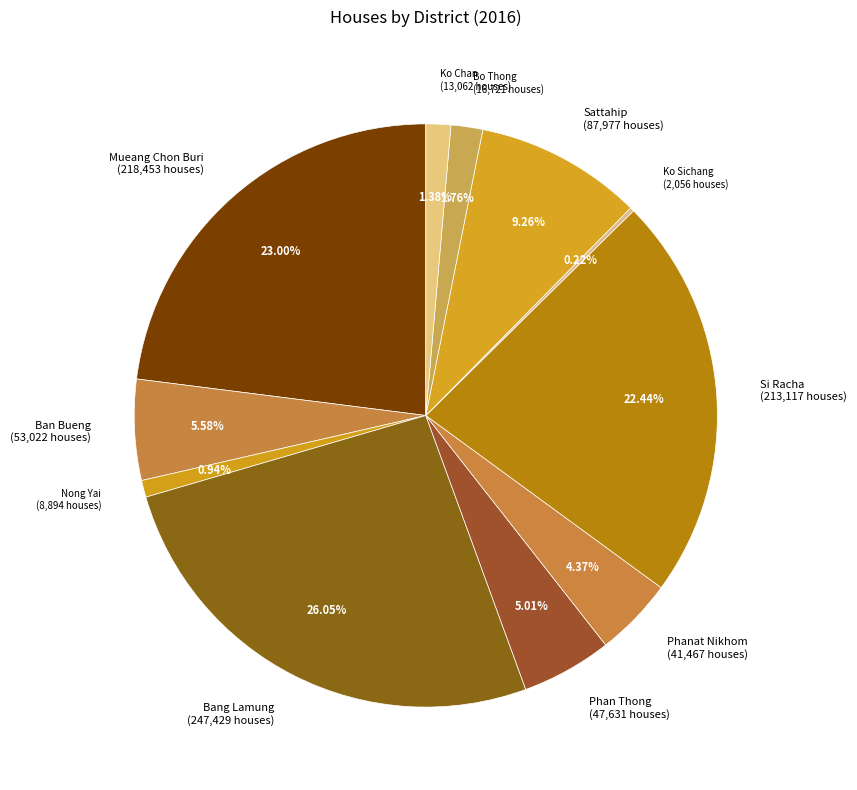

To the nearest percent, what is the combined percentage of Mueang Chon Buri and Bang Lamung?

49%